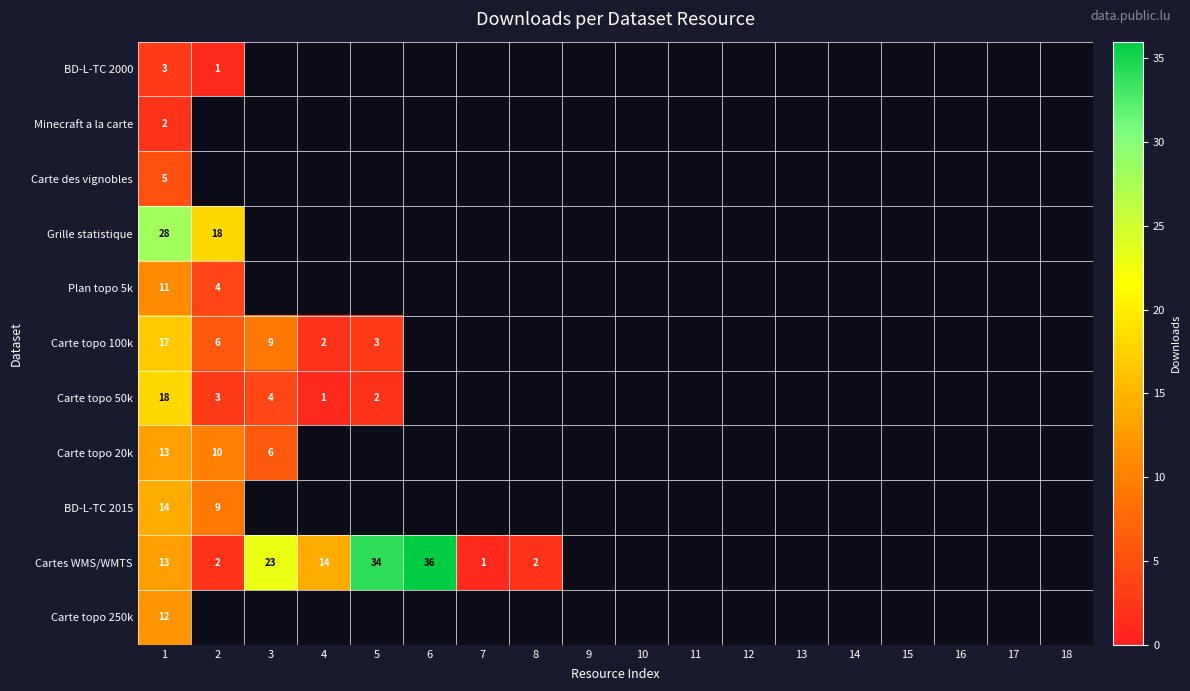

The Cartes WMS/WMTS series shows 2 at 8. True or false?

True